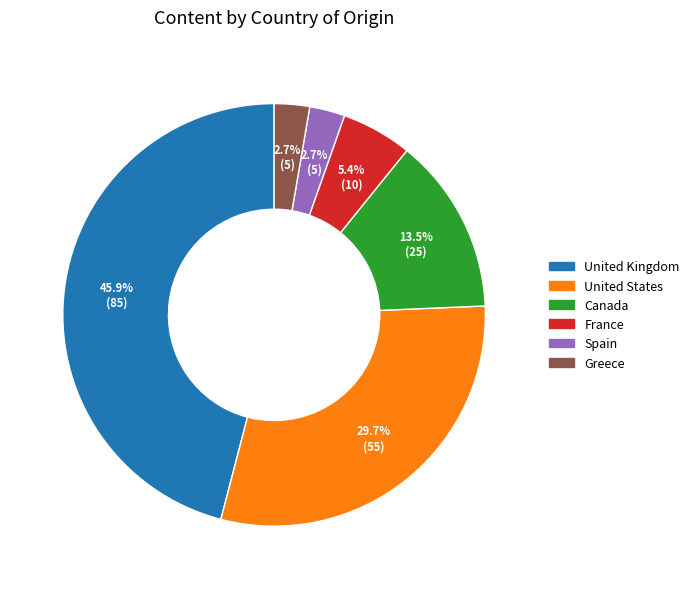

Which category has the biggest portion of the pie?

United Kingdom